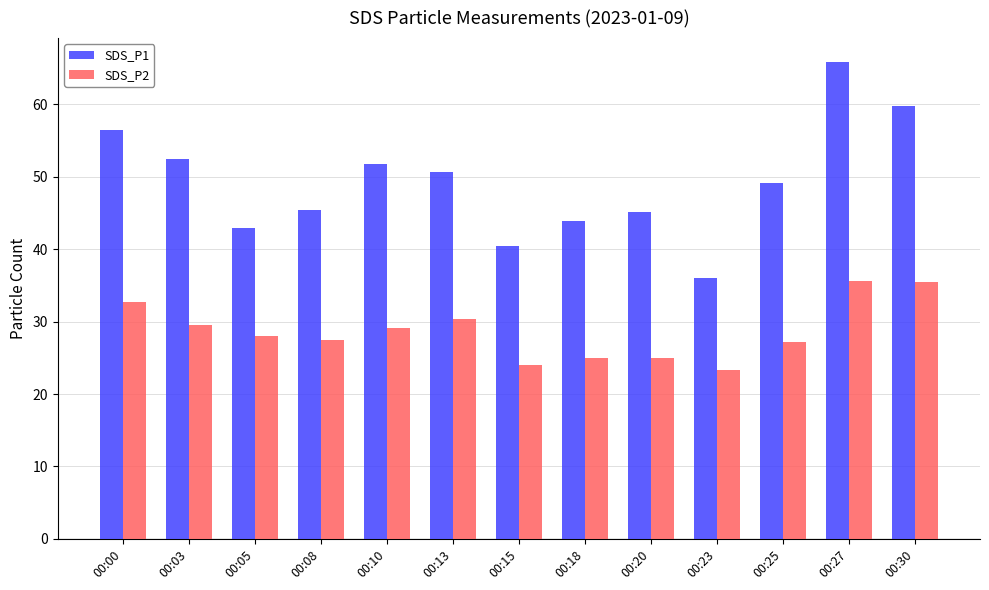

What is the difference between the SDS_P1 values at 00:18 and 00:15?

3.4